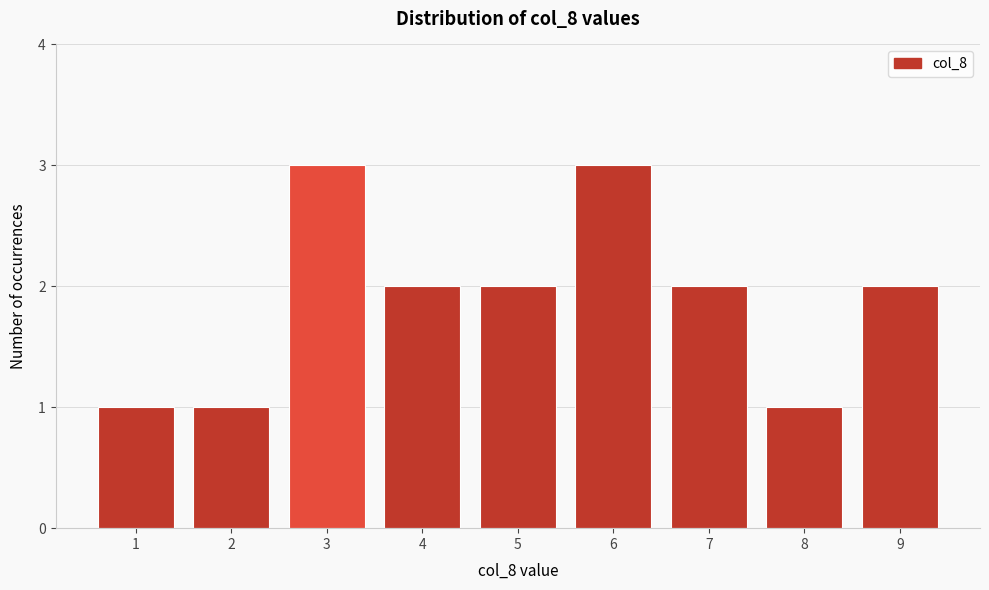

Reading left to right, transcribe this chart: for each bar, give the range it covers on the x-axis and its height. The values are not printed on the chart, so give them approximately, as read against the axis.

0.5 to 1.5: 1
1.5 to 2.5: 1
2.5 to 3.5: 3
3.5 to 4.5: 2
4.5 to 5.5: 2
5.5 to 6.5: 3
6.5 to 7.5: 2
7.5 to 8.5: 1
8.5 to 9.5: 2